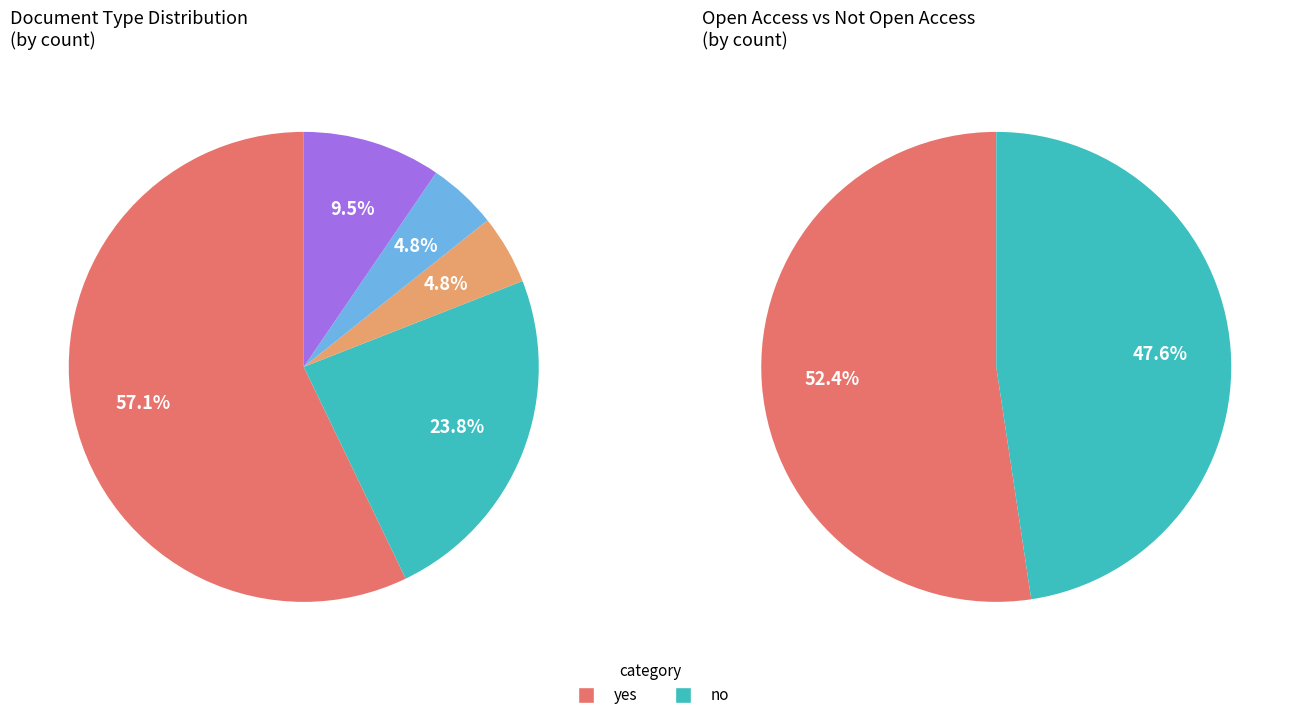

Which has a higher value, book part or journal article?

journal article